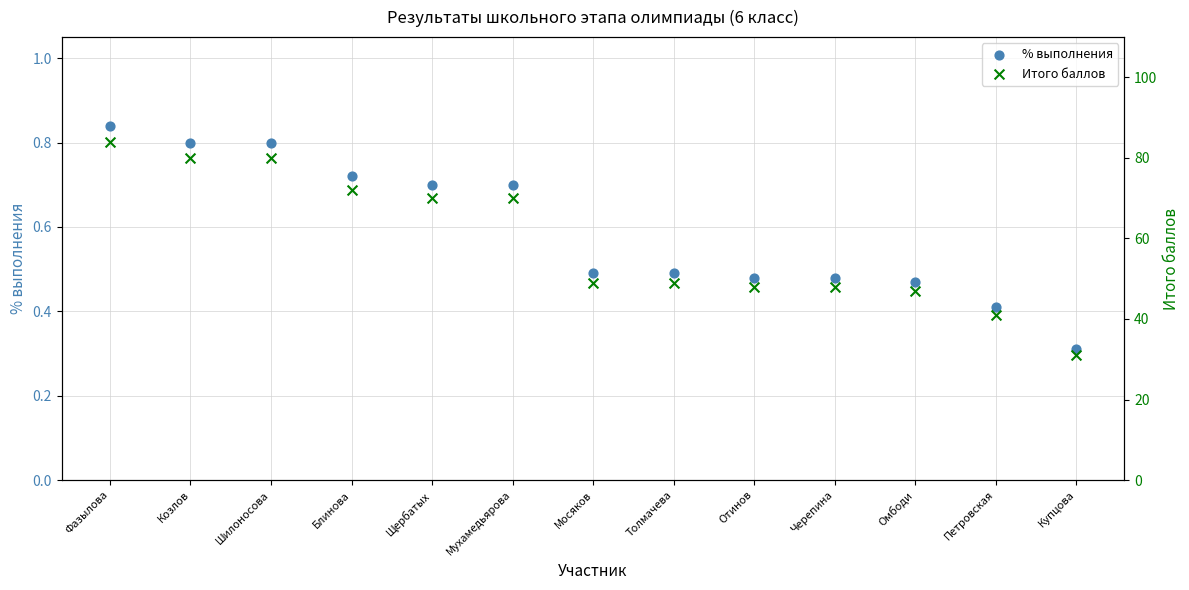

At how many categories does at least one series exceed 80?

1